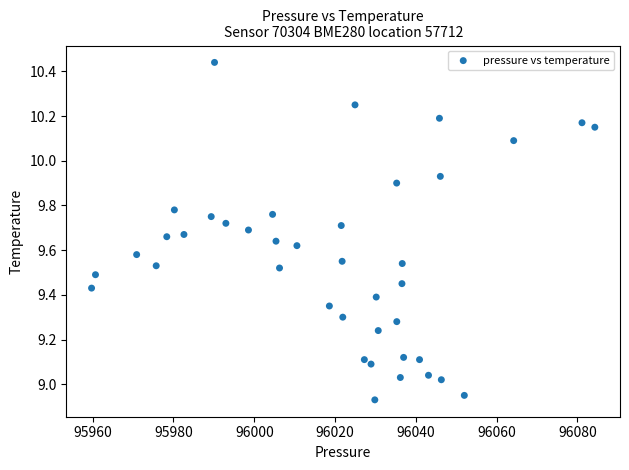

What is the range of Y values (max minus min)?

1.5